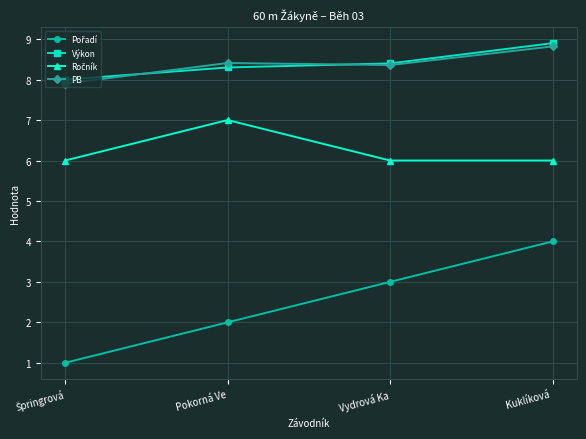

The value of Výkon at Vydrová Ka is 2.7. True or false?

False